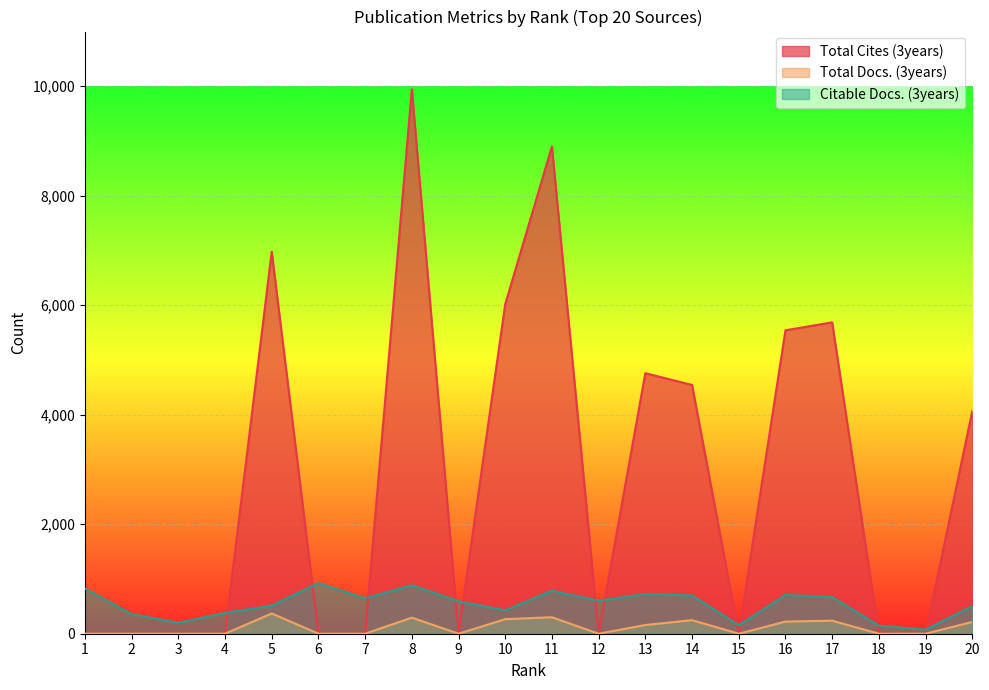

What is the difference between the second highest and second lowest values in the Citable Docs. (3years) series?

740